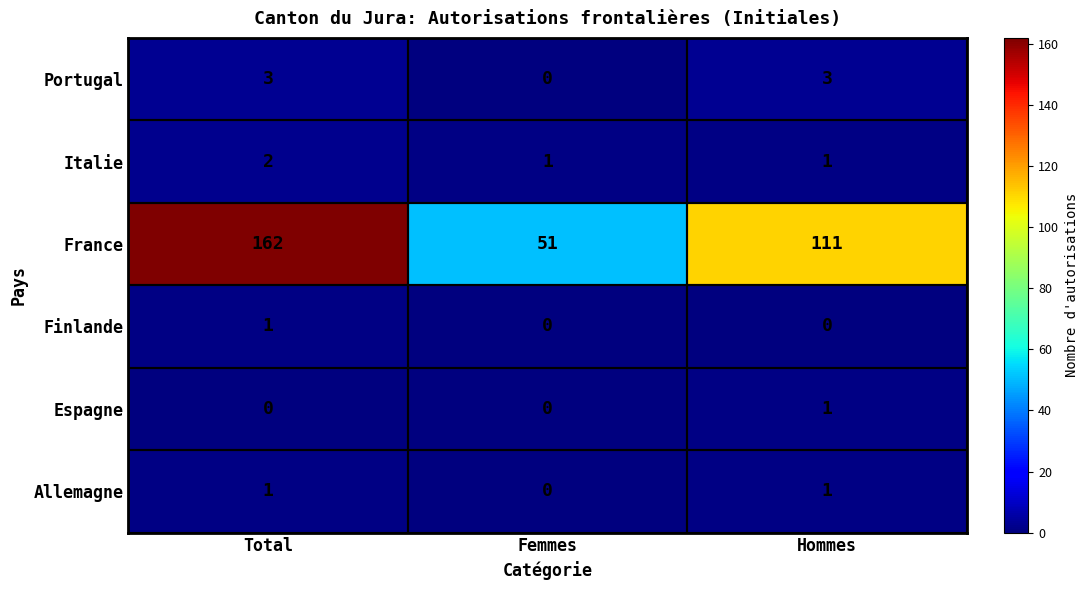

At how many categories does at least one series exceed 101?

2